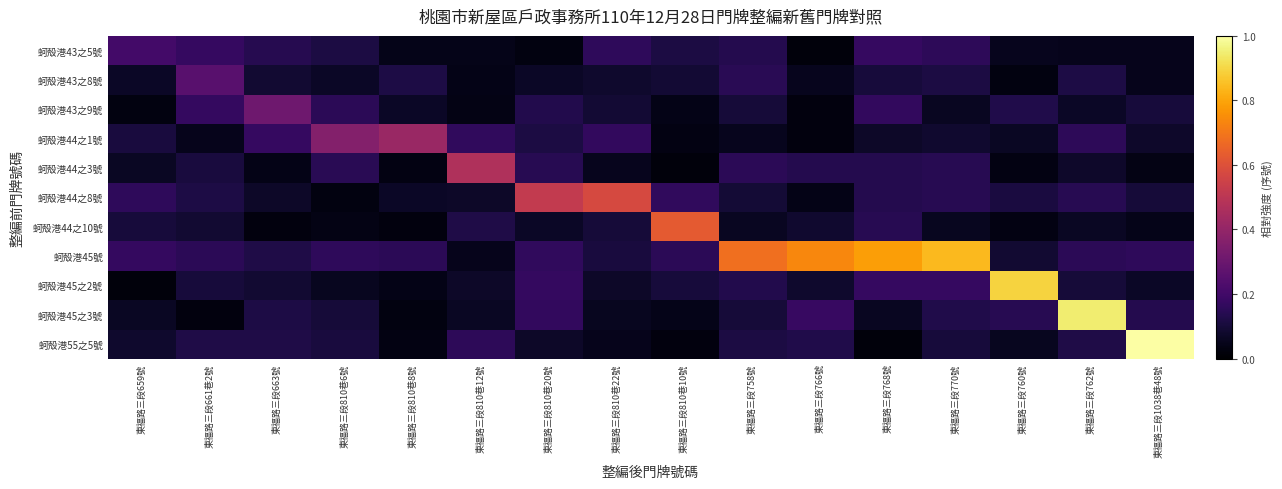

Between 東福路三段663號 and 東福路三段758號, which series saw the biggest shift?

蚵殻港45號